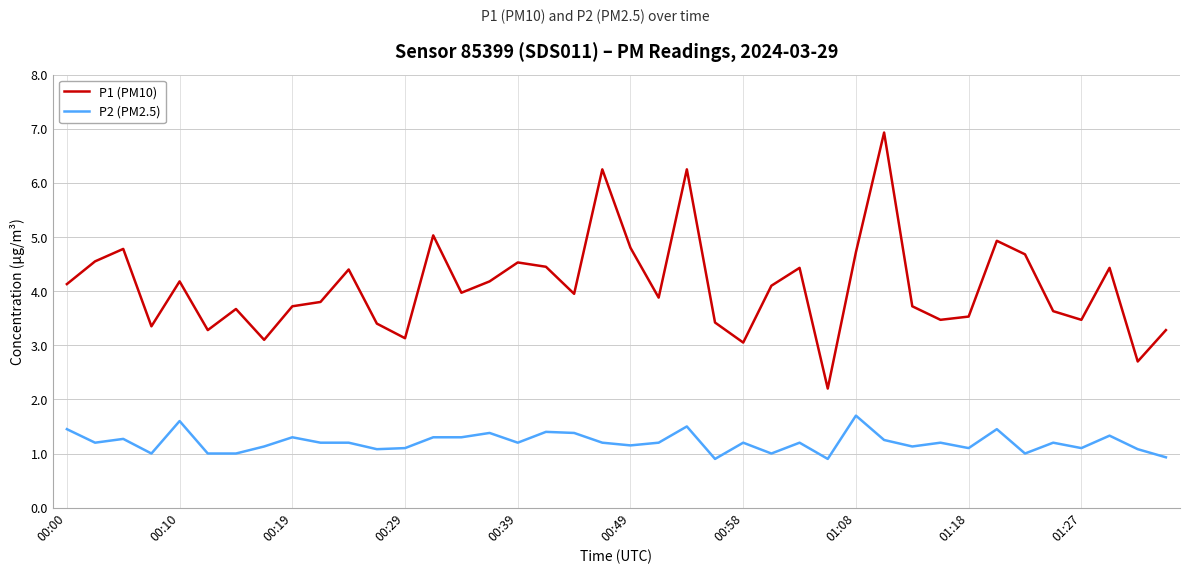

At how many categories does at least one series exceed 2?

40